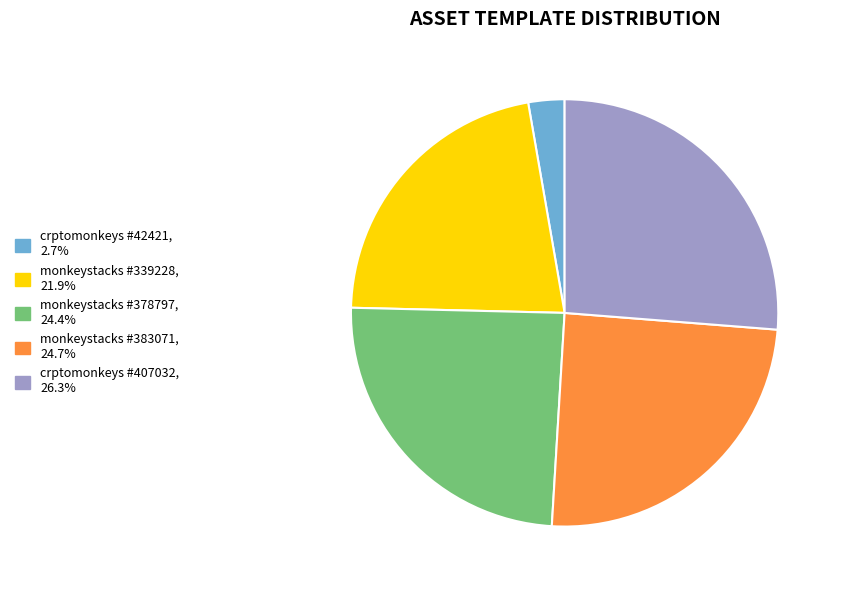

How many slices are in this pie chart?

5